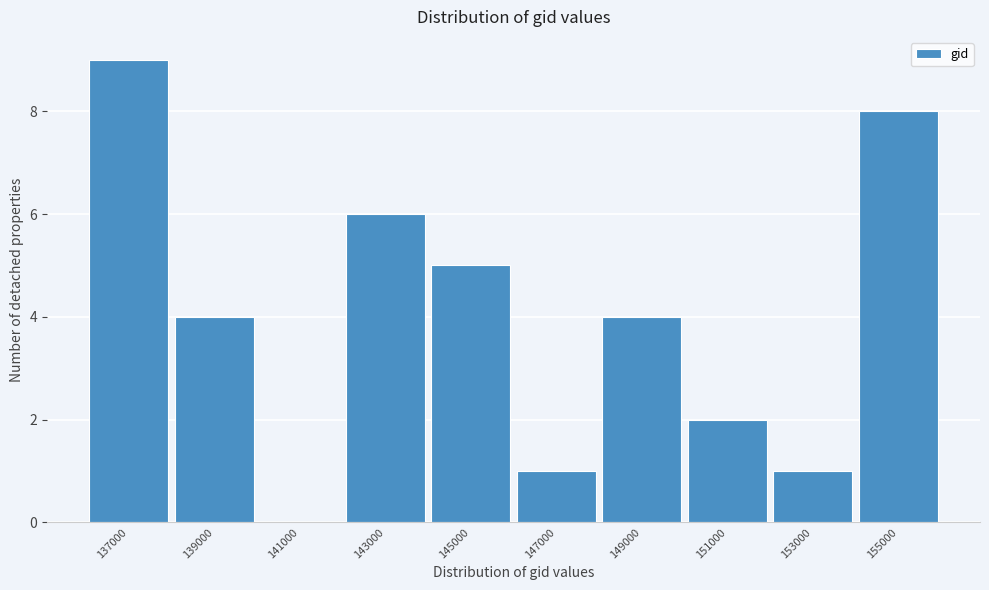

Reading left to right, extract all data points from this chart.

137000=9	139000=4	141000=0	143000=6	145000=5	147000=1	149000=4	151000=2	153000=1	155000=8